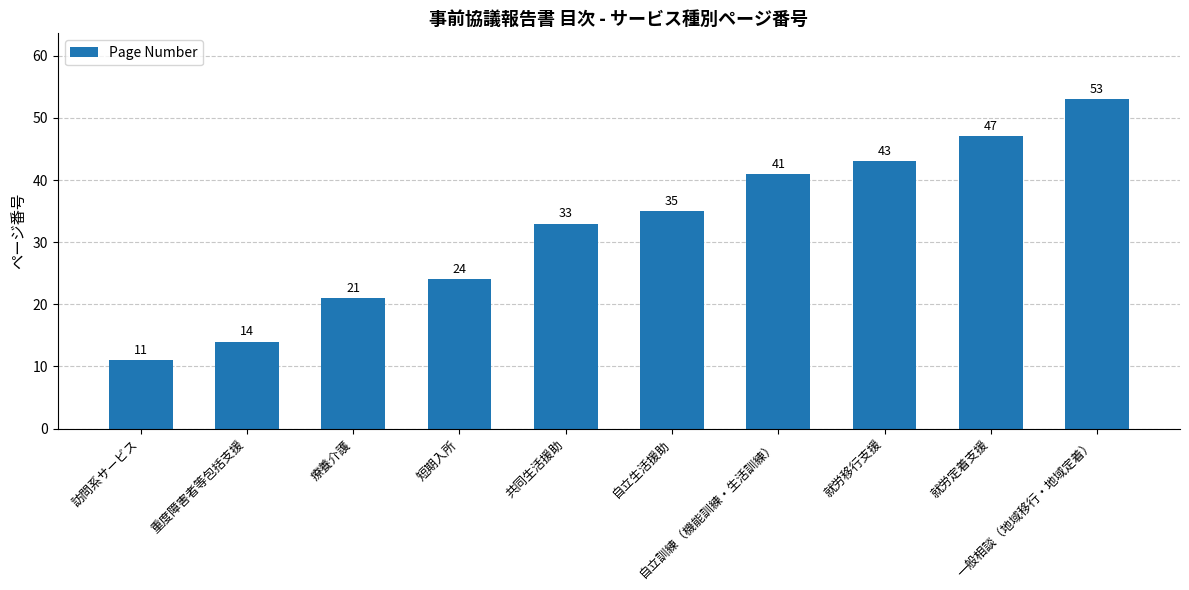

Rank the categories by value from highest to lowest.

一般相談（地域移行・地域定着）, 就労定着支援, 就労移行支援, 自立訓練（機能訓練・生活訓練）, 自立生活援助, 共同生活援助, 短期入所, 療養介護, 重度障害者等包括支援, 訪問系サービス